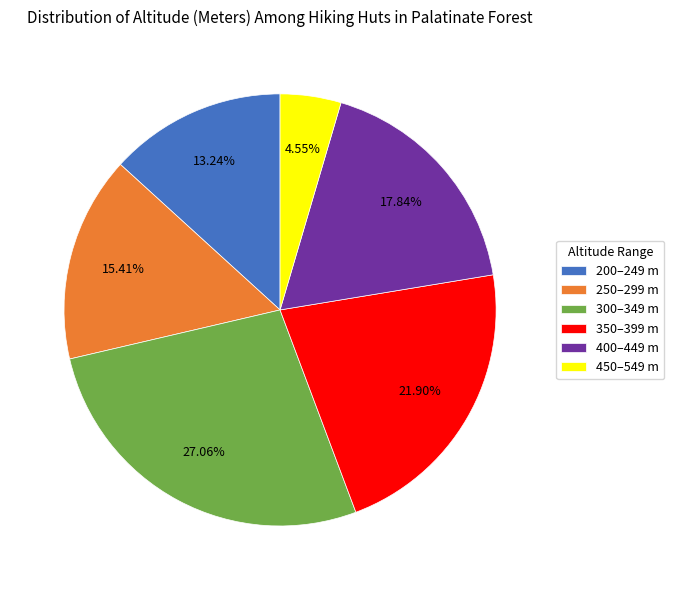

Is there a majority slice in this chart?

No